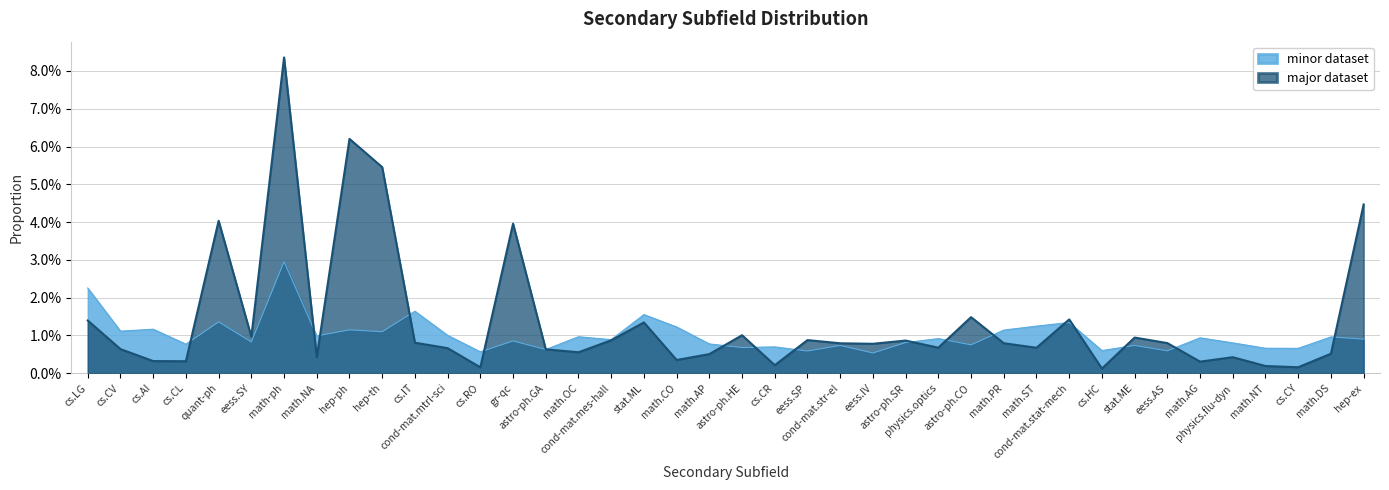

What is the maximum value shown in the chart?

0.1